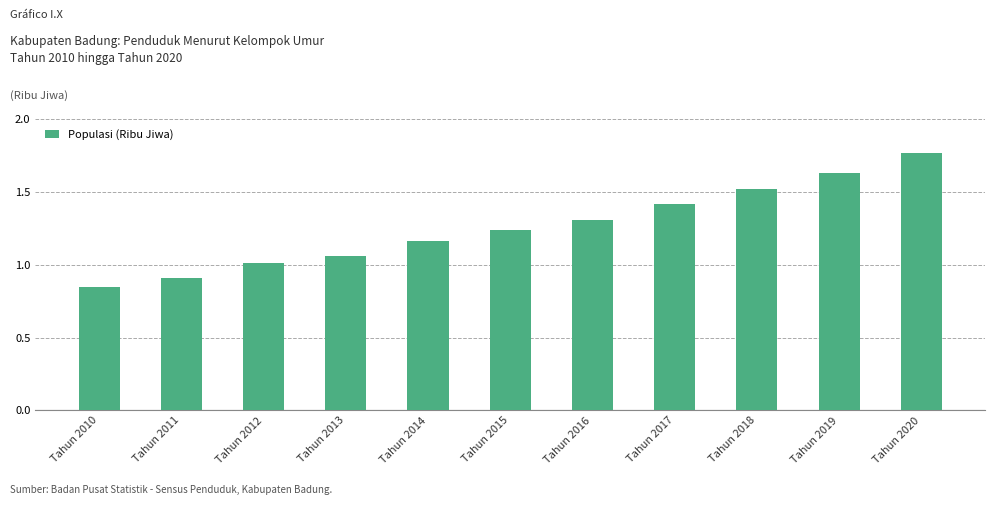

How many categories are shown in the chart?

11